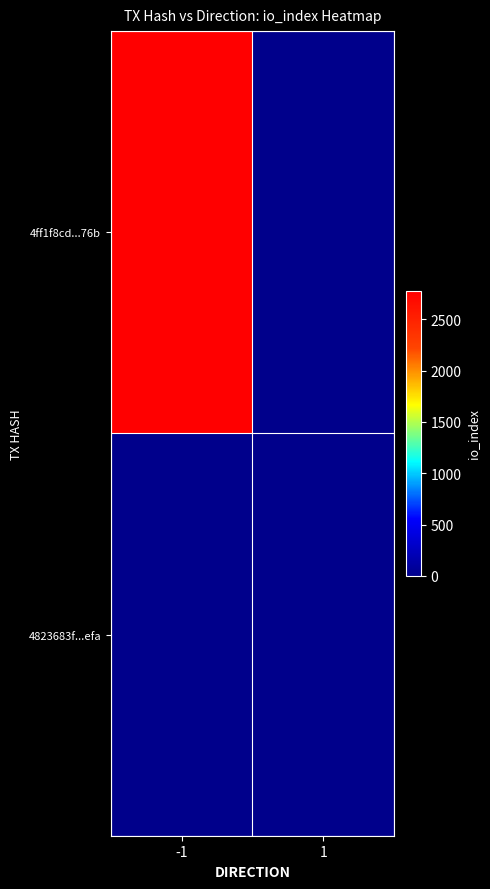

Between -1 and 1, which series saw the biggest shift?

4ff1f8cd...76b